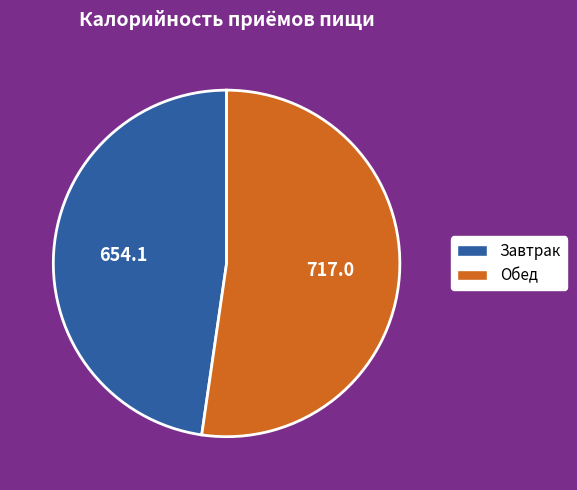

The Завтрак slice represents 41% of the pie. True or false?

False